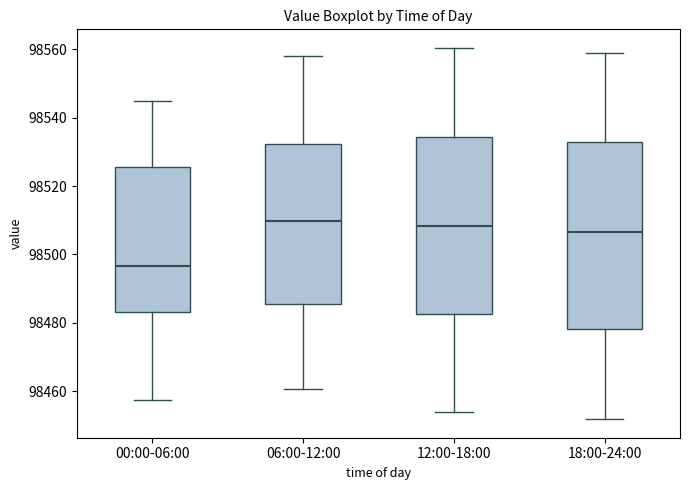

Reading left to right, transcribe this box plot: for each box, give where its median line is, the range the box spans, and where its two whiskers end, as read against the y-axis. The values are not printed on the chart, so give them approximately, as read against the axis.

00:00-06:00: median 98496, box 98484 to 98526, whiskers 98458 to 98544
06:00-12:00: median 98510, box 98486 to 98532, whiskers 98460 to 98558
12:00-18:00: median 98508, box 98482 to 98534, whiskers 98454 to 98560
18:00-24:00: median 98506, box 98478 to 98532, whiskers 98452 to 98560